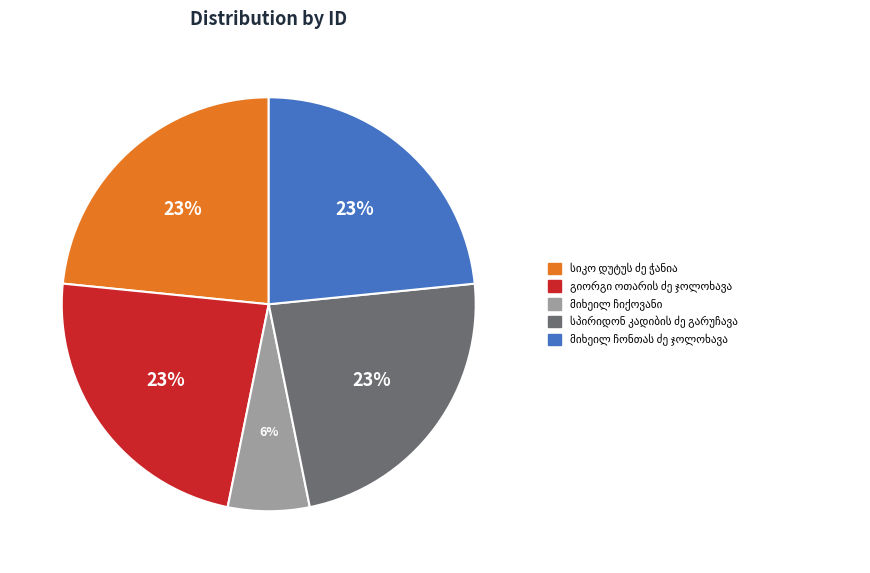

How many slices are in this pie chart?

5